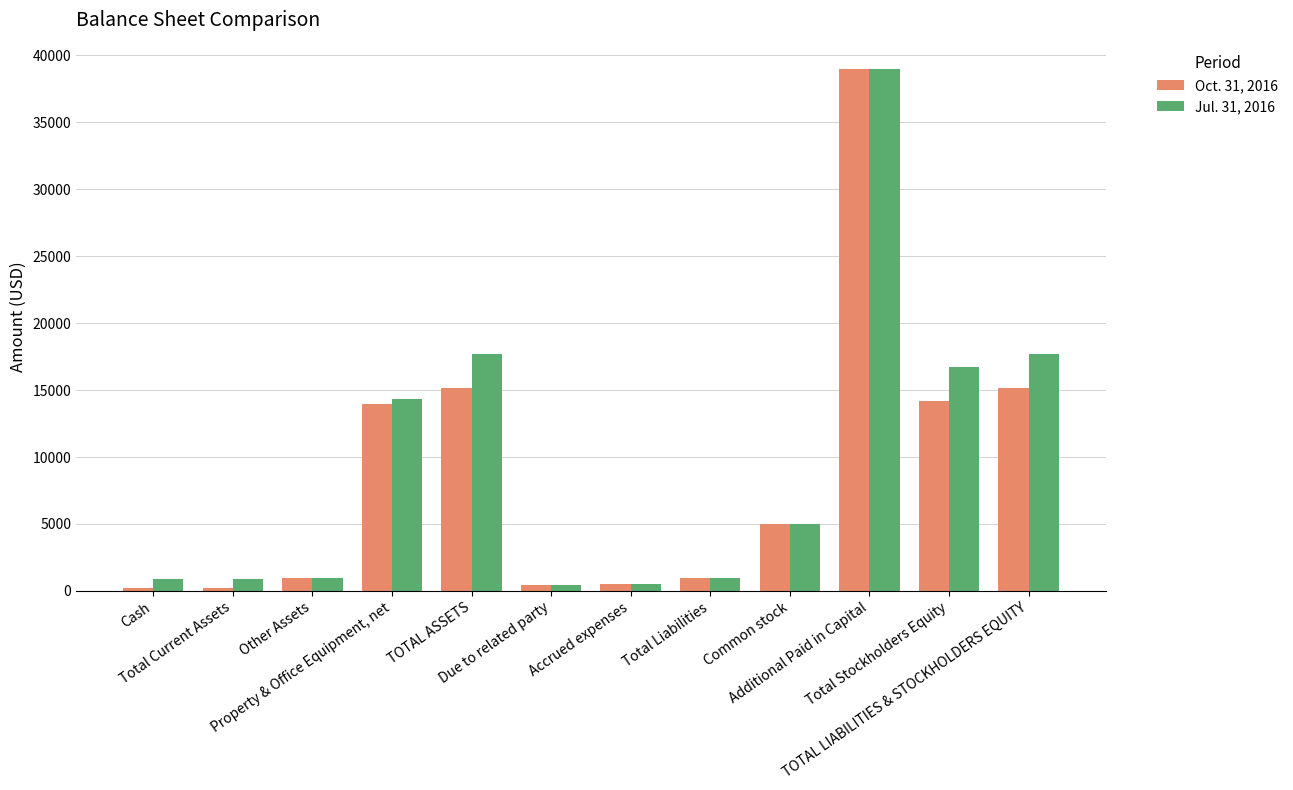

List the series in order of their overall mean, lowest first.

Oct. 31, 2016, Jul. 31, 2016